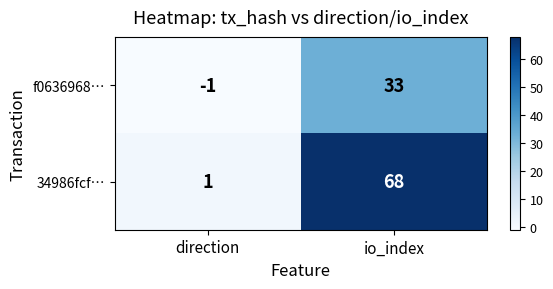

Which category has the highest value across all series?

io_index